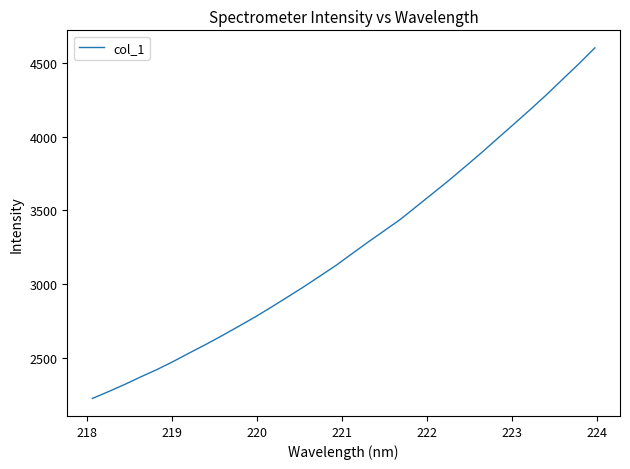

What is the smallest value displayed?

2226.0